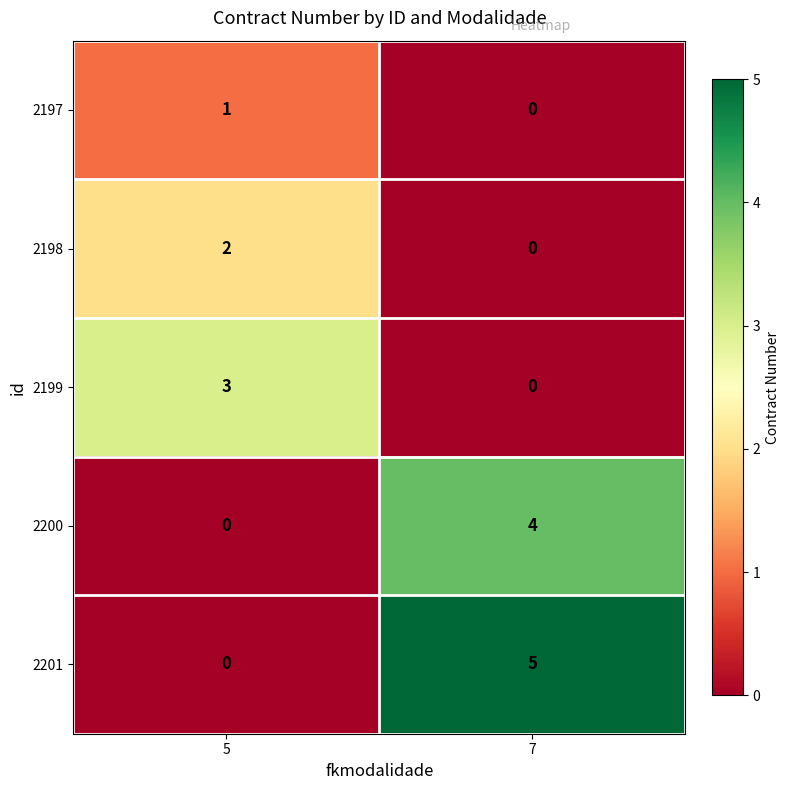

Count the number of categories in the chart.

2